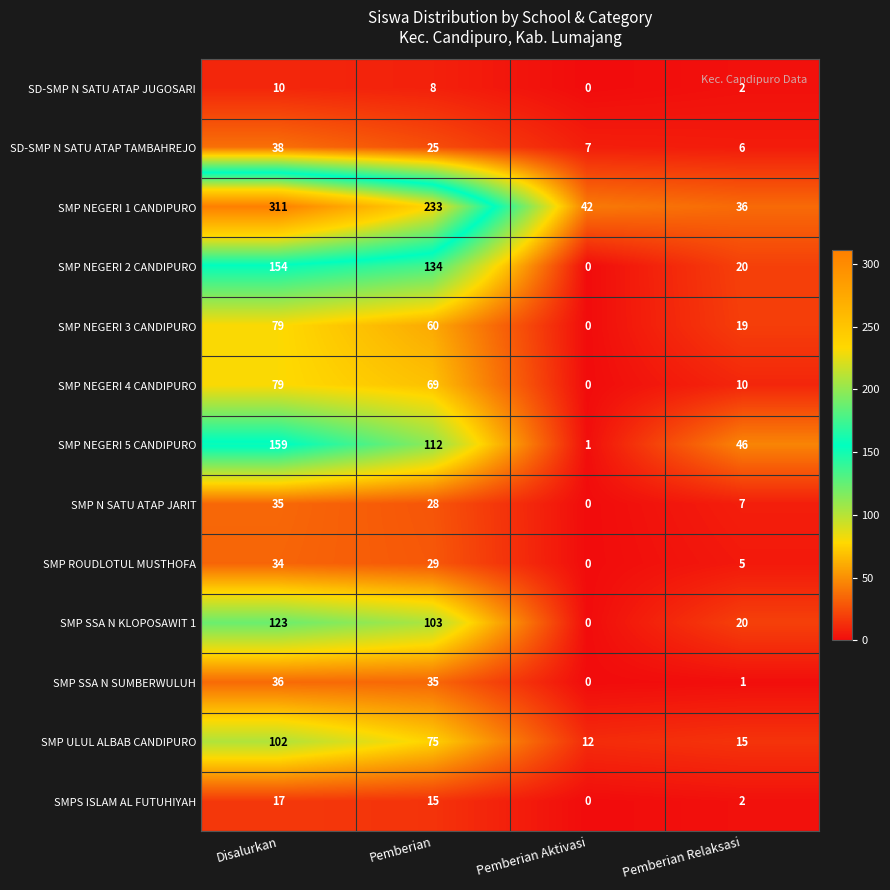

Which category has the highest value across all series?

Disalurkan